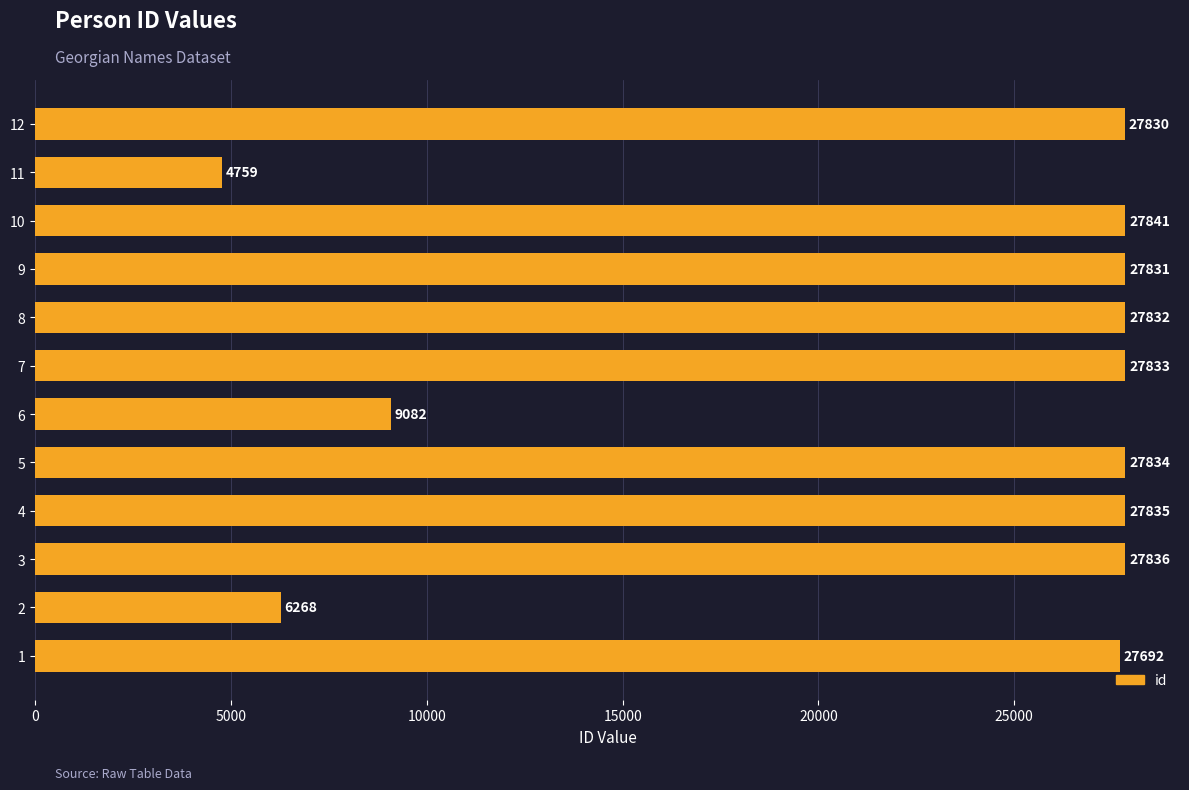

How many bars are there in total?

12